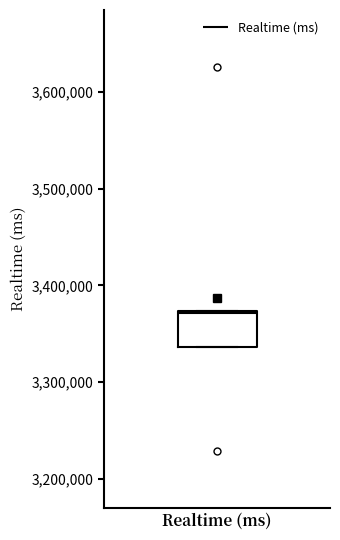

Where is the lower edge of the box for Realtime (ms) on the y-axis? The values are not printed on the chart, so give them approximately, as read against the axis.

3340000